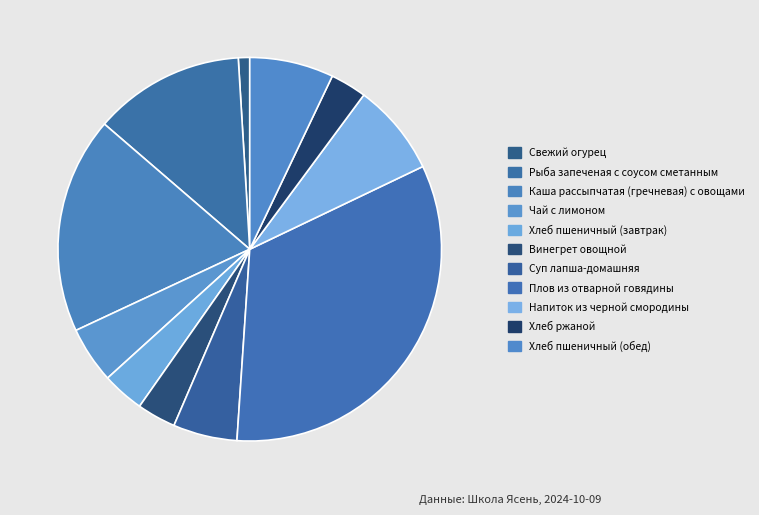

What is the smallest slice in the pie chart?

Свежий огурец